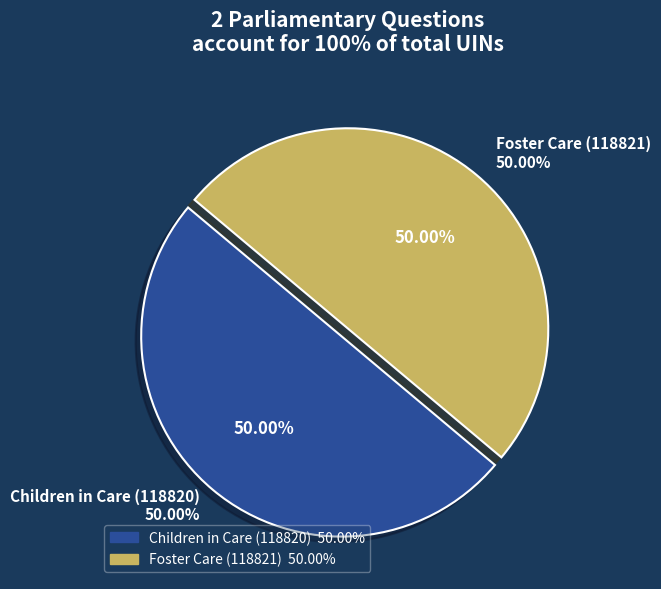

Rank the categories by value from lowest to highest.

Children in Care (118820), Foster Care (118821)